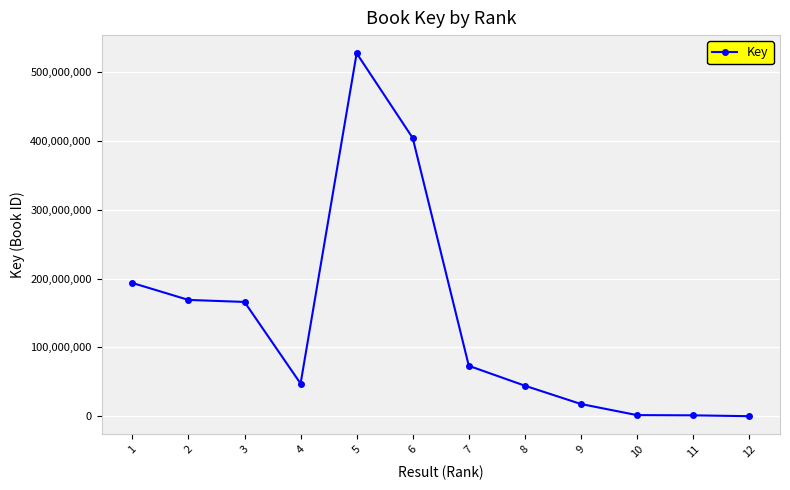

Count the number of data series in this chart.

1